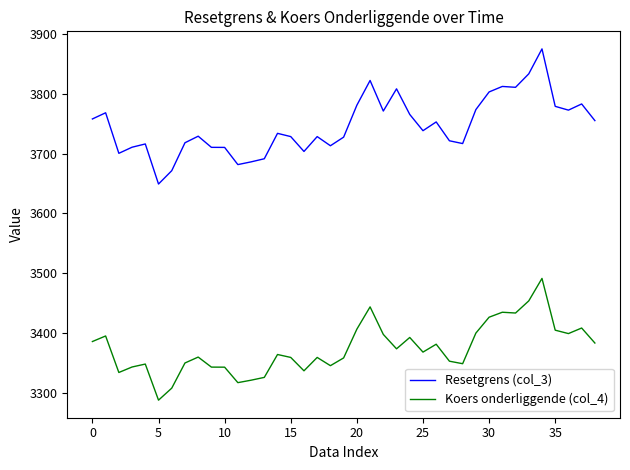

What is the maximum value for Resetgrens (col_3)?

3875.3